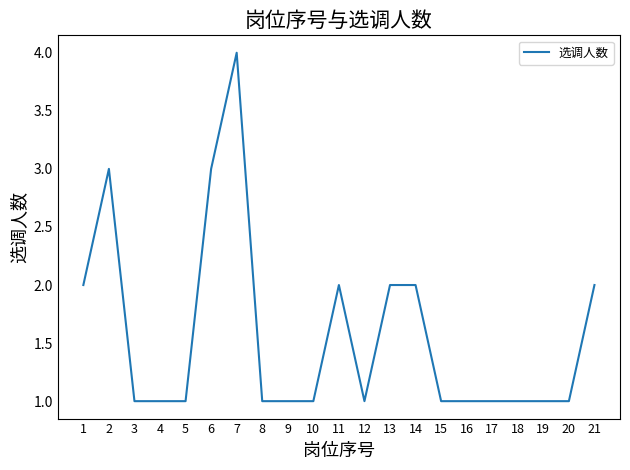

What value does the data have at 10?

1